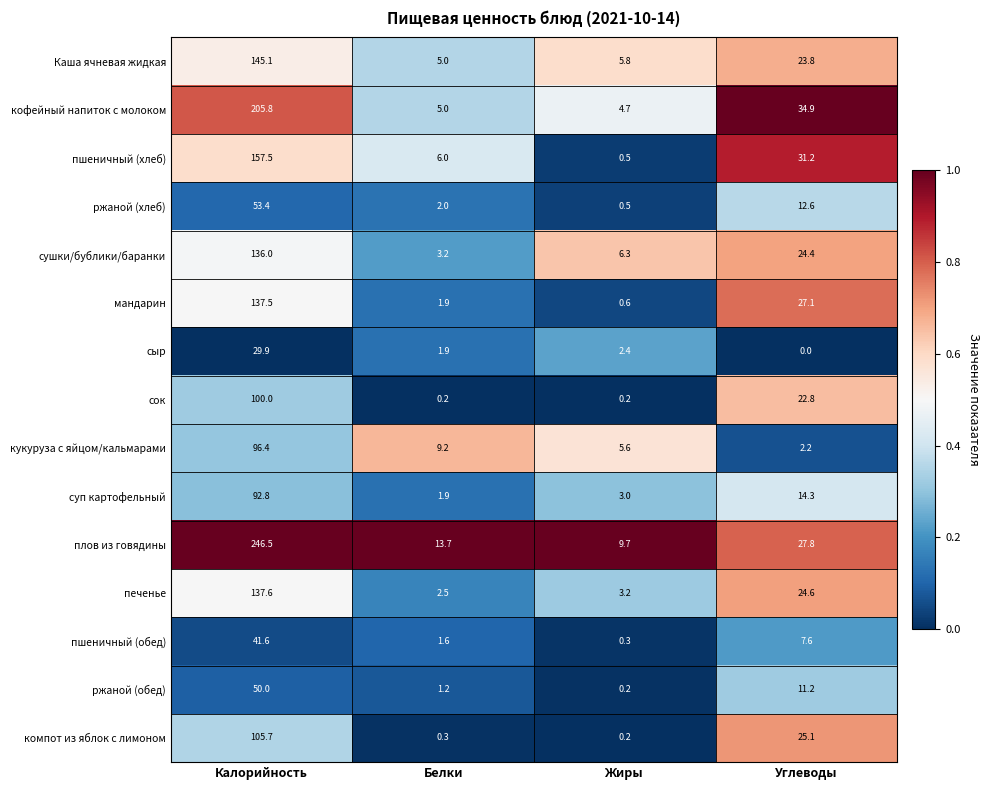

Which series changed the most between Калорийность and Белки?

плов из говядины